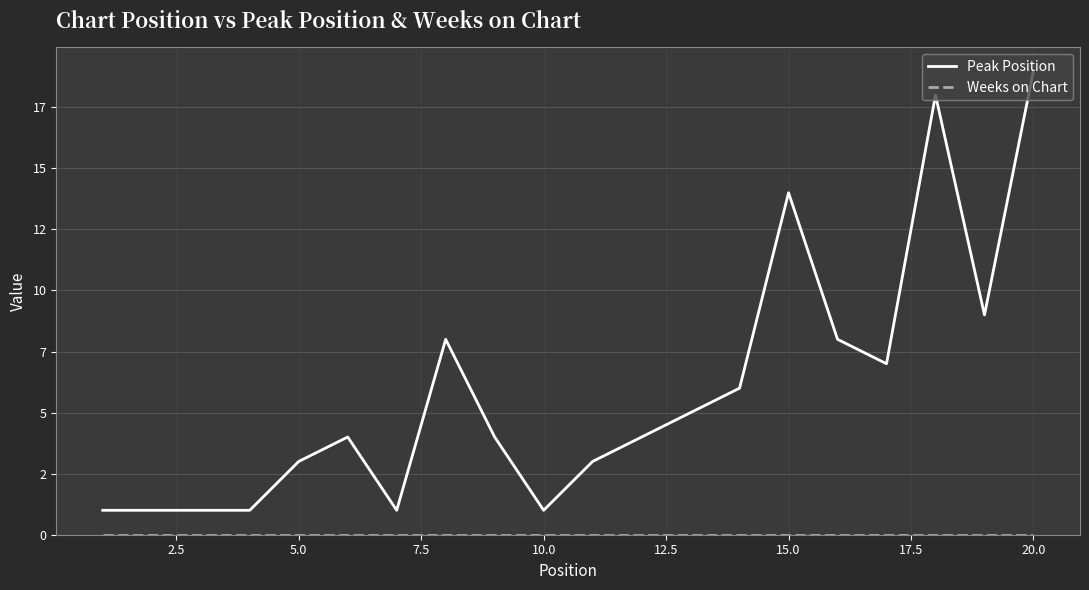

Rank the series by their maximum value, from lowest to highest.

Weeks on Chart, Peak Position